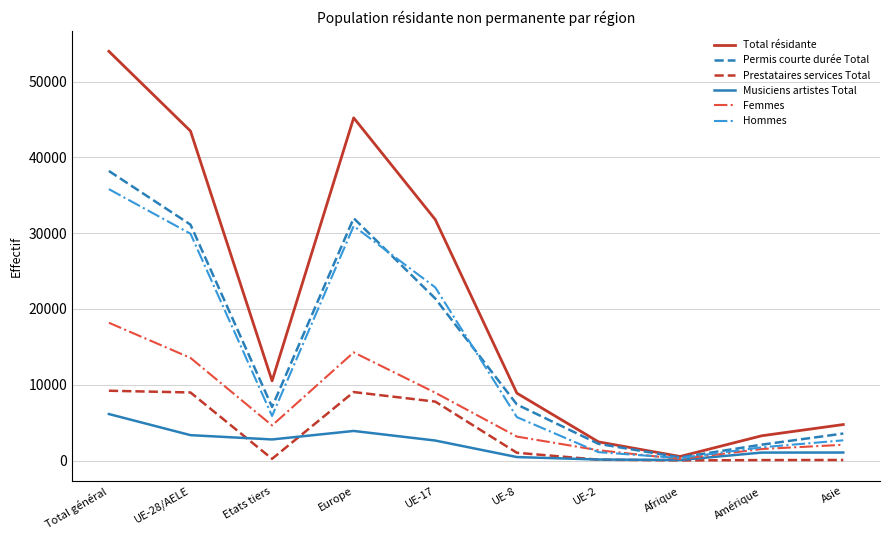

What is the total value across all series at Afrique?

1584